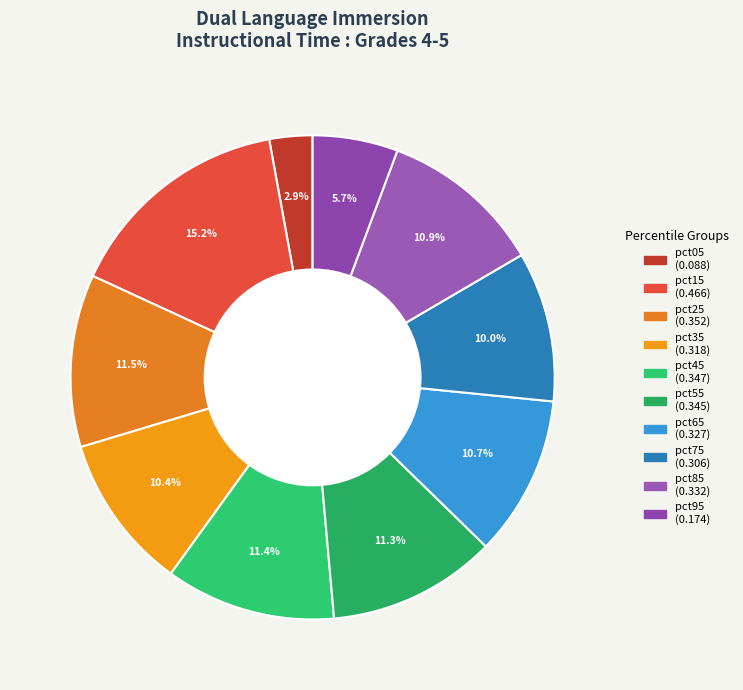

True or false: pct25 accounts for 2% of the total.

False